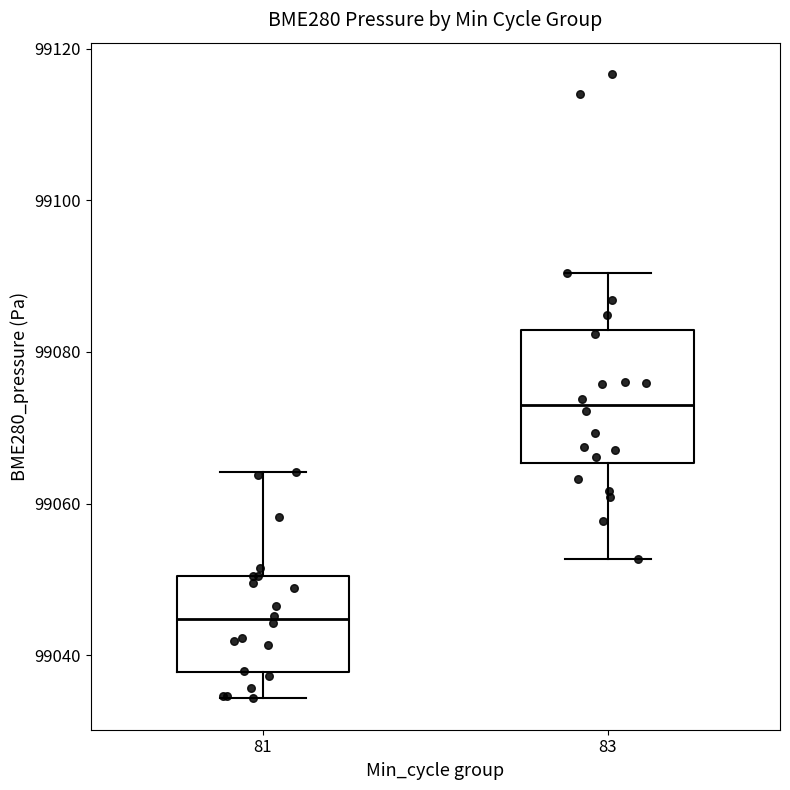

Where does the upper whisker of the box at x = 81 end on the y-axis? The values are not printed on the chart, so give them approximately, as read against the axis.

99064